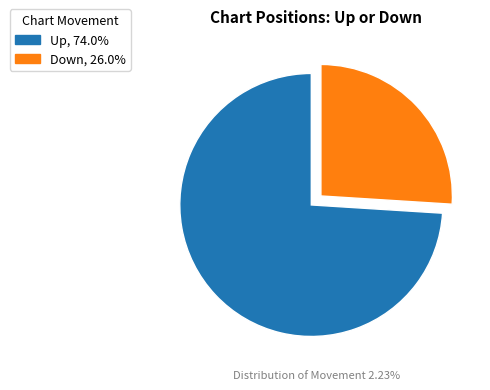

Count the number of slices in the pie.

2